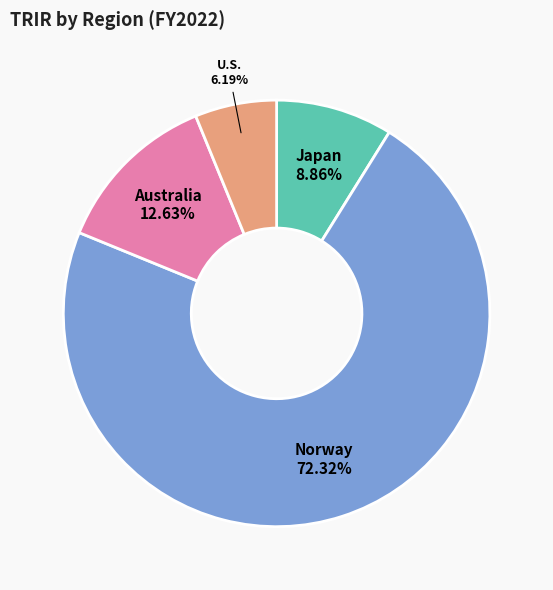

How many segments does this pie chart have?

4